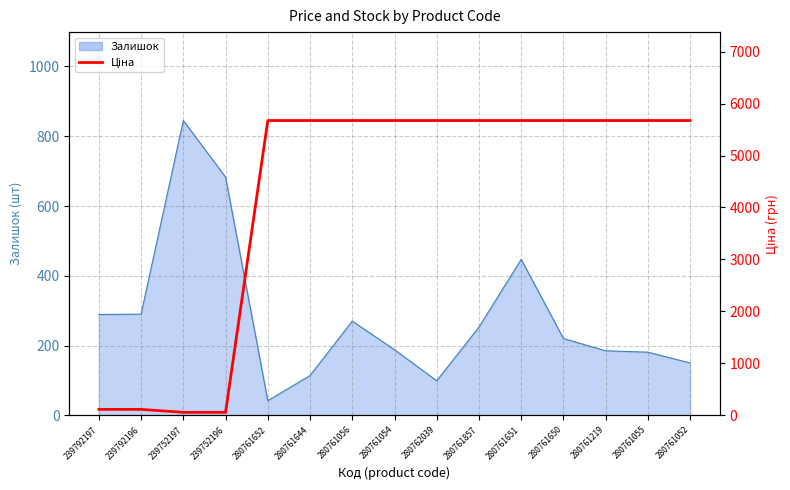

What is the label of the 5th point from the left?

280761652